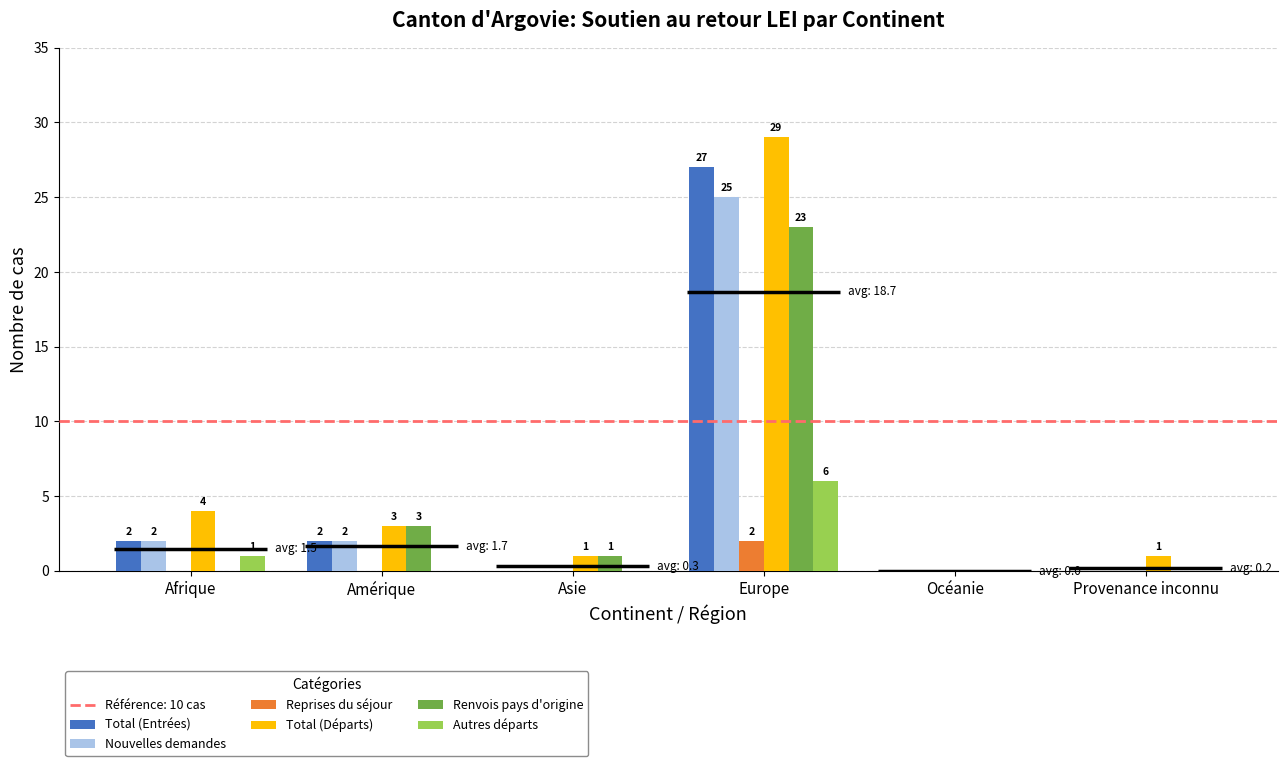

What is the label of the 4th bar from the right?

Asie